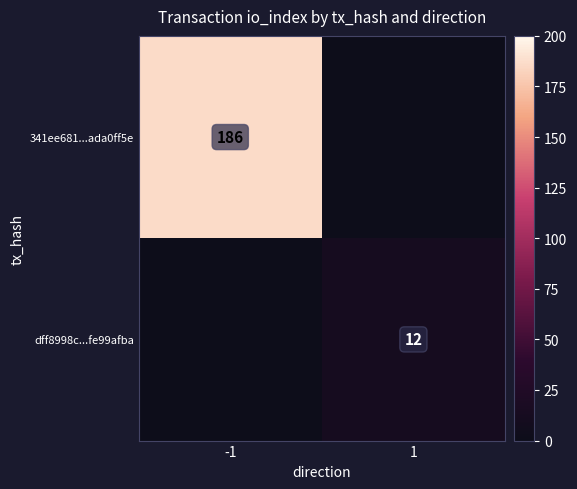

Is the value of 341ee681...ada0ff5e at -1 greater than the value of dff8998c...fe99afba at 1?

Yes